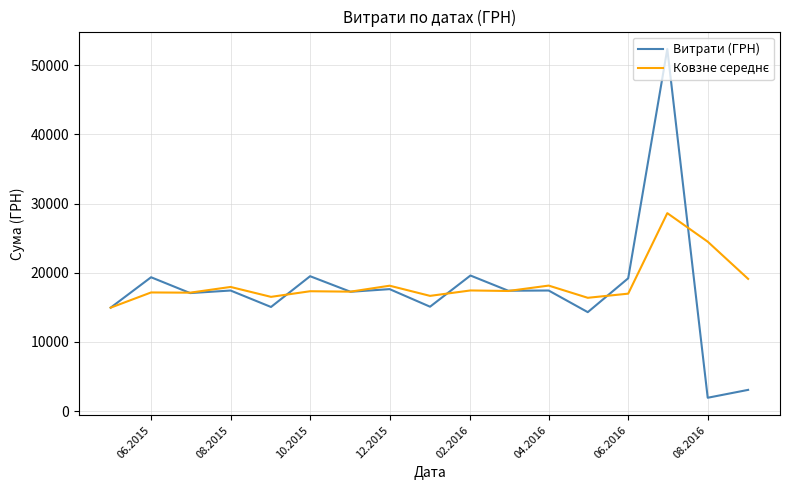

Does the chart display data point markers on the line(s)?

No